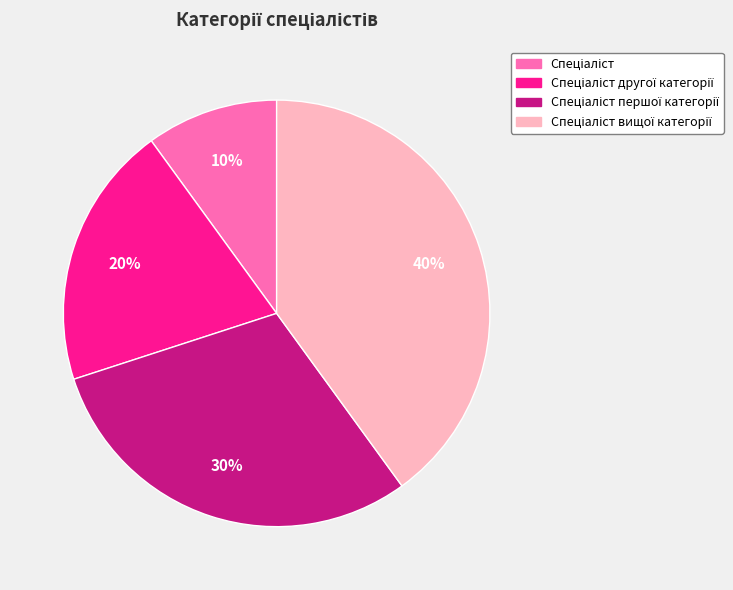

To the nearest percent, what is the difference between the largest and smallest slice percentages?

30%